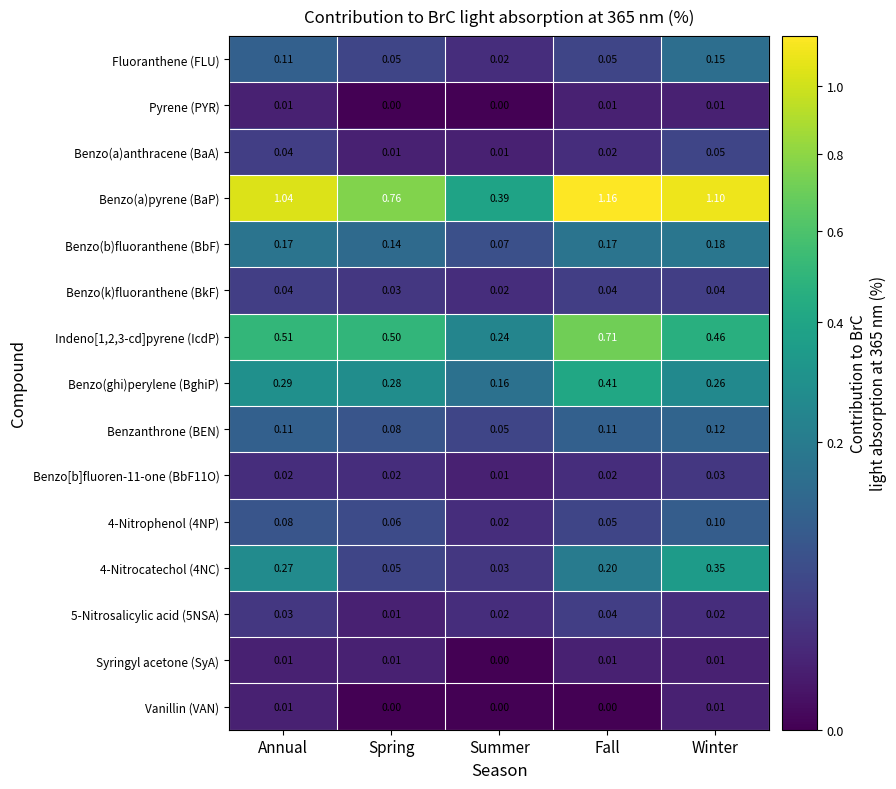

Is the value of 4-Nitrophenol (4NP) at Fall greater than the value of 5-Nitrosalicylic acid (5NSA) at Winter?

Yes